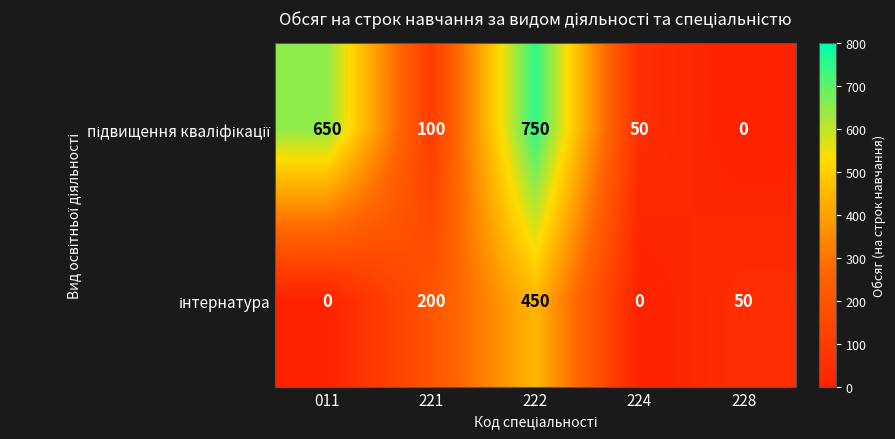

Which label corresponds to the largest value in the chart?

222